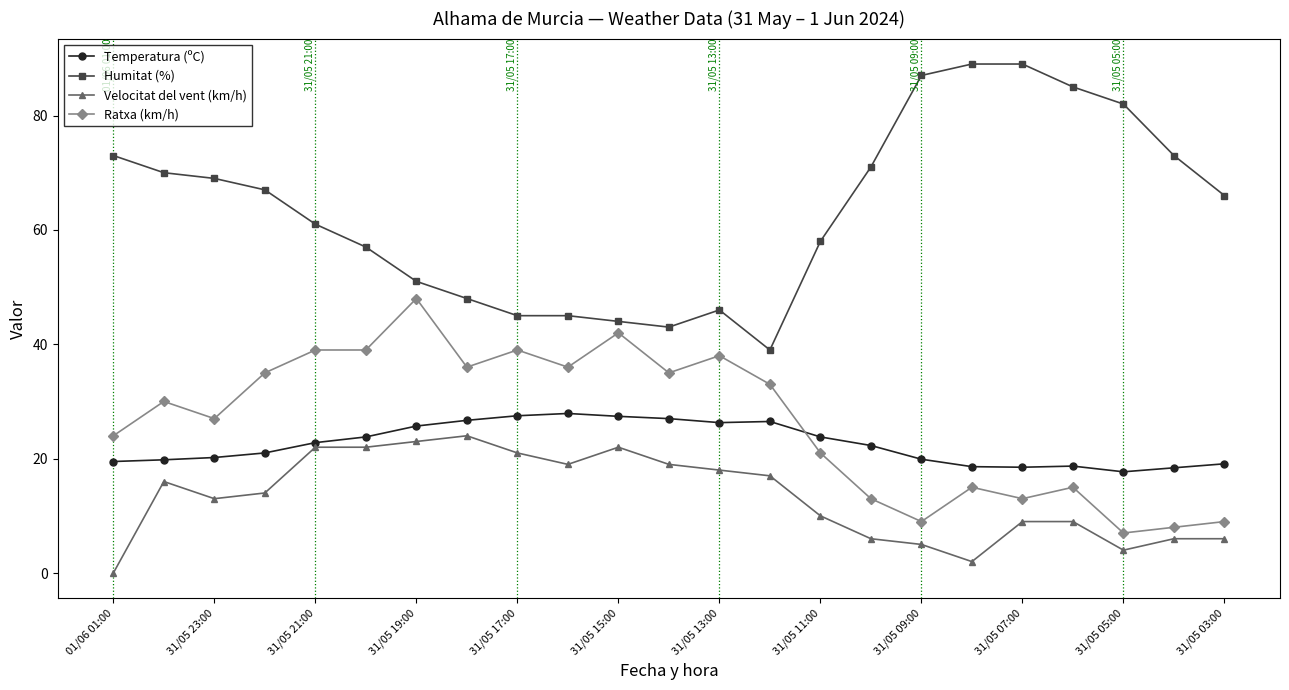

True or false: Ratxa (km/h) and Velocitat del vent (km/h) cross at least once.

False